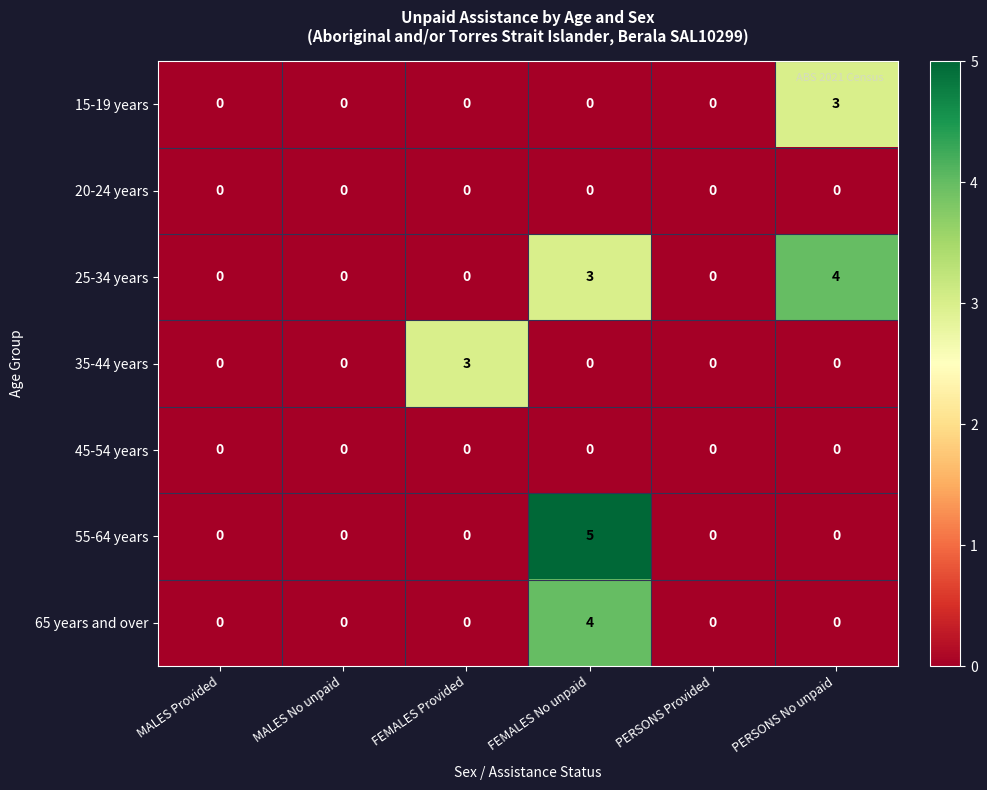

The value of 25-34 years at MALES Provided is 2. True or false?

False